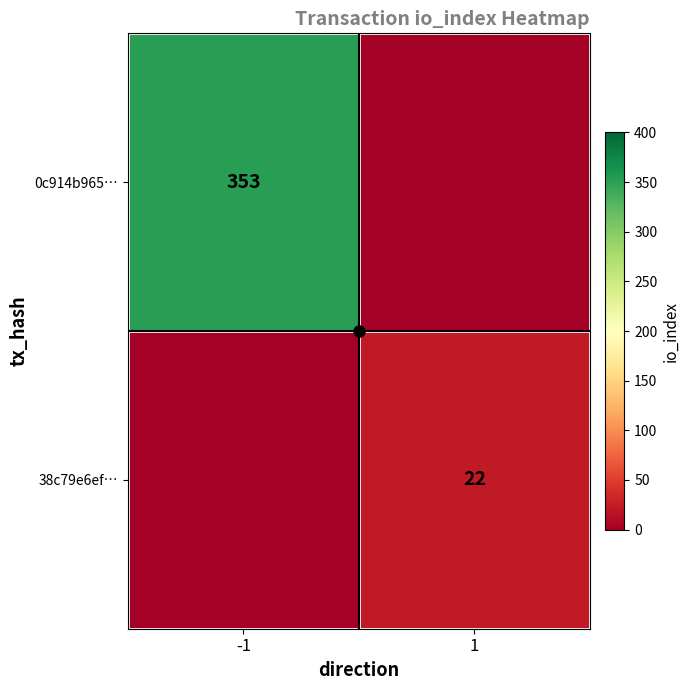

True or false: 38c79e6ef… has a value of 22 at 1.

True